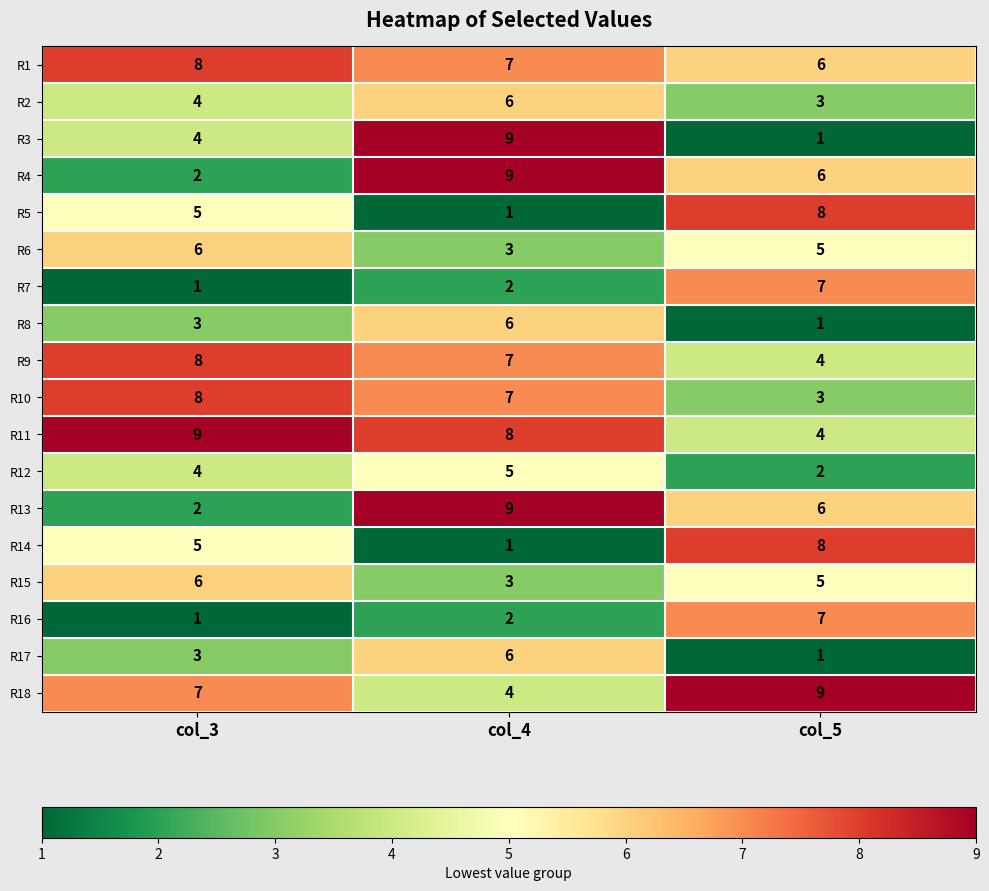

Count the number of data series in this chart.

18